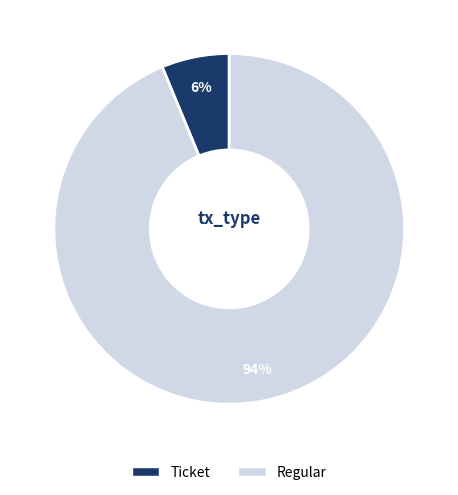

How many slices are in this pie chart?

2